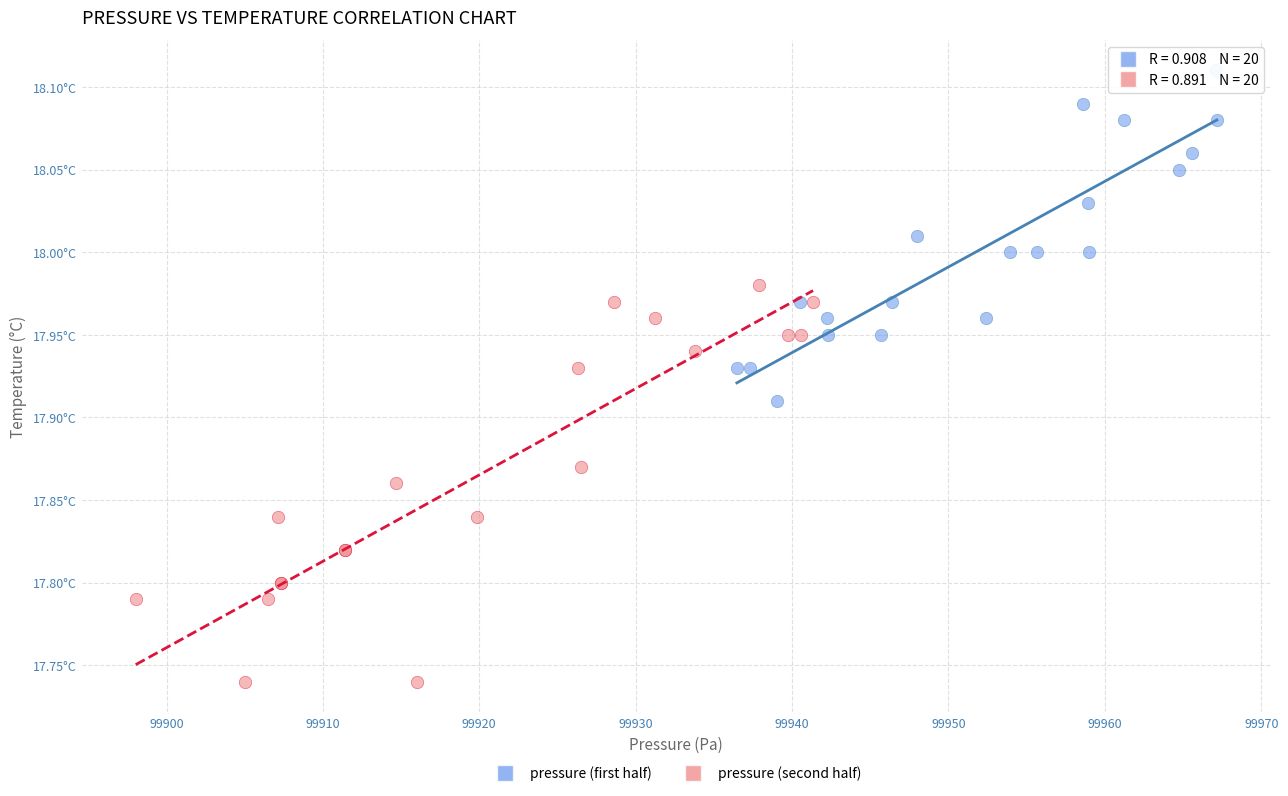

Which series has the largest Y range (max minus min)?

pressure (second half)